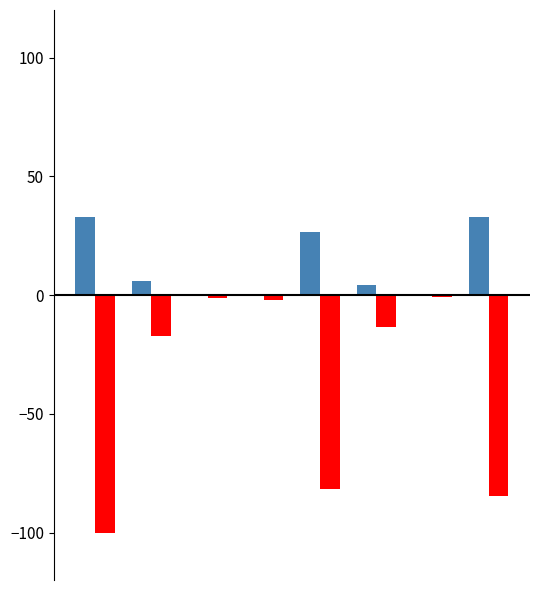

What is the greatest value displayed?

33.0